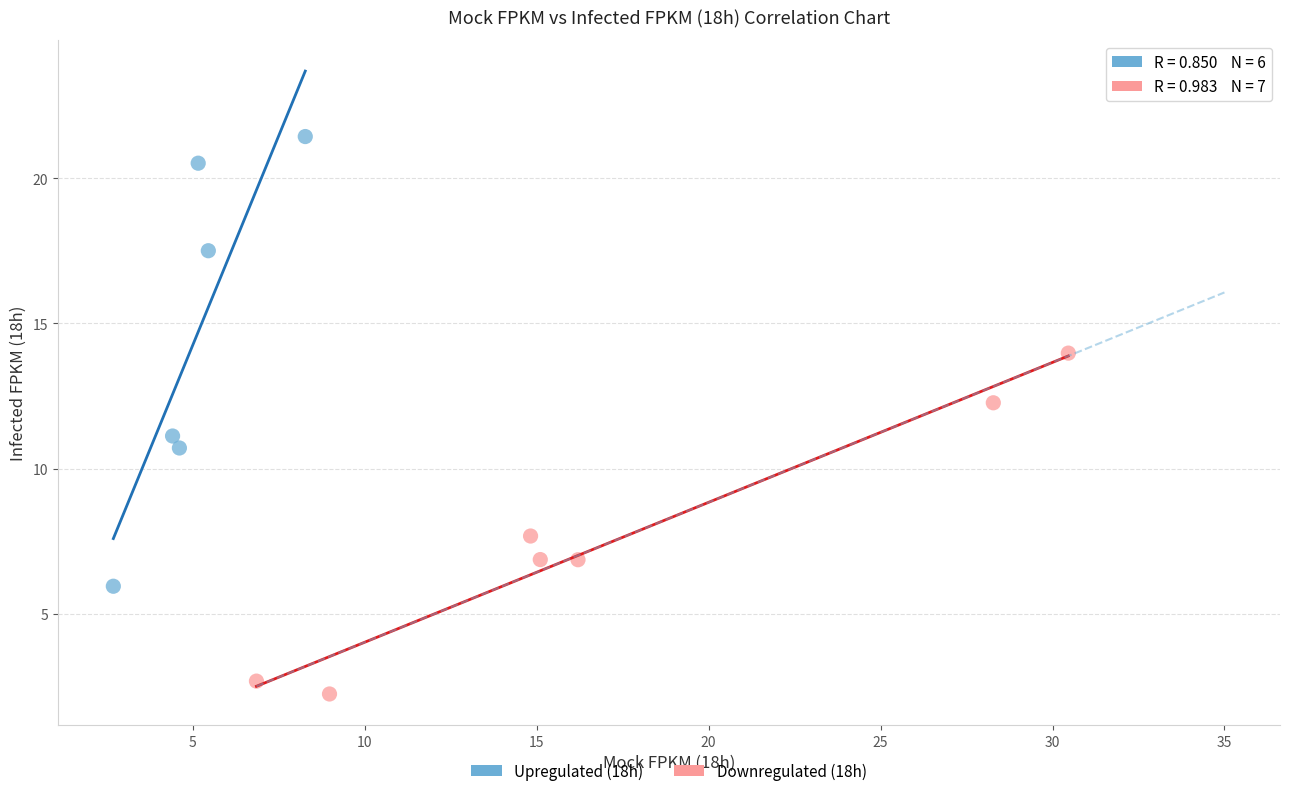

Which series has the widest spread of Y values?

Upregulated (18h)